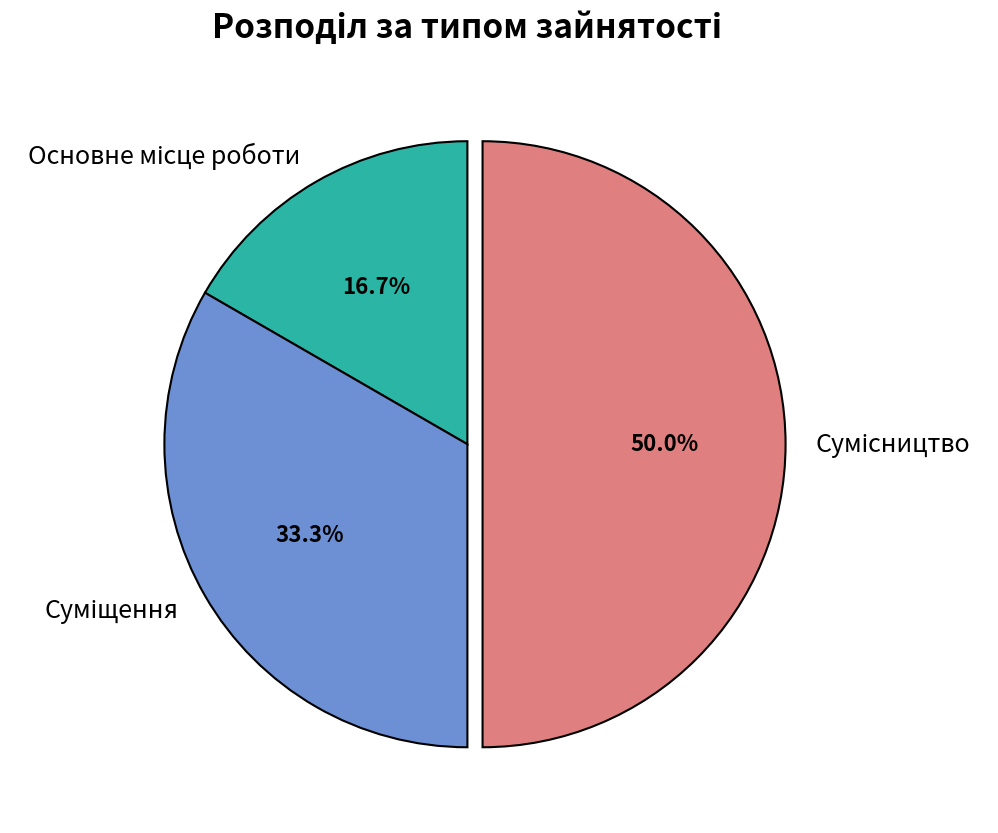

To the nearest percent, what percentage of the pie is Сумісництво?

50%